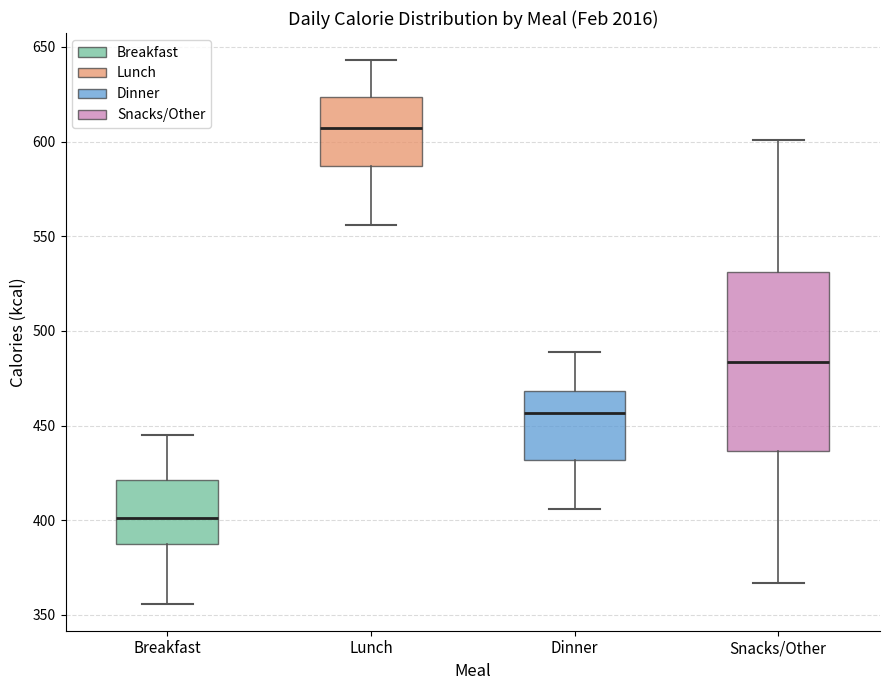

Reading left to right, transcribe this box plot: for each box, give where its median line is, the range the box spans, and where its two whiskers end, as read against the y-axis. The values are not printed on the chart, so give them approximately, as read against the axis.

Breakfast: median 400, box 390 to 420, whiskers 355 to 445
Lunch: median 605, box 585 to 625, whiskers 555 to 645
Dinner: median 455, box 430 to 470, whiskers 405 to 490
Snacks/Other: median 485, box 435 to 530, whiskers 365 to 600